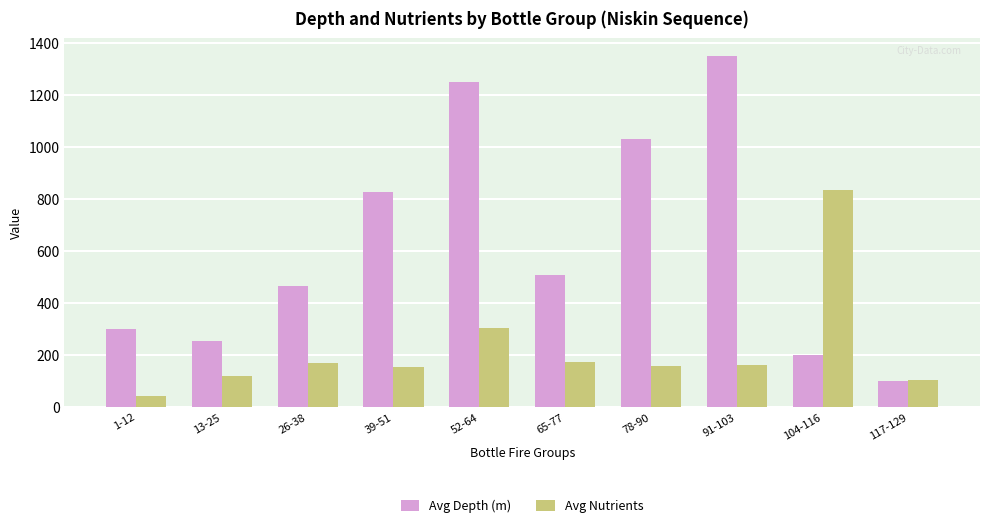

Are the bars grouped side by side (vs. stacked)?

Yes